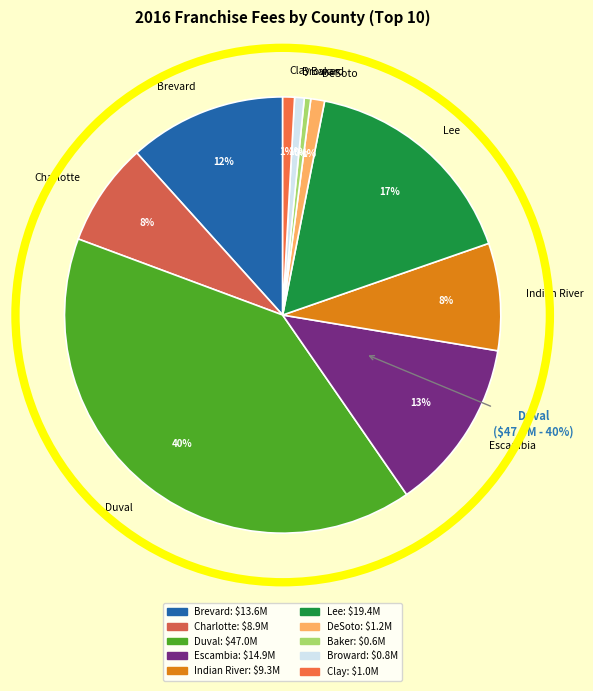

How many slices are in this pie chart?

10